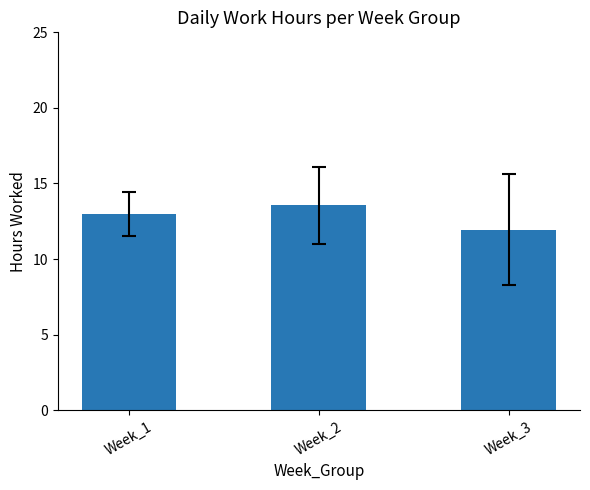

What is the greatest value displayed?

13.5